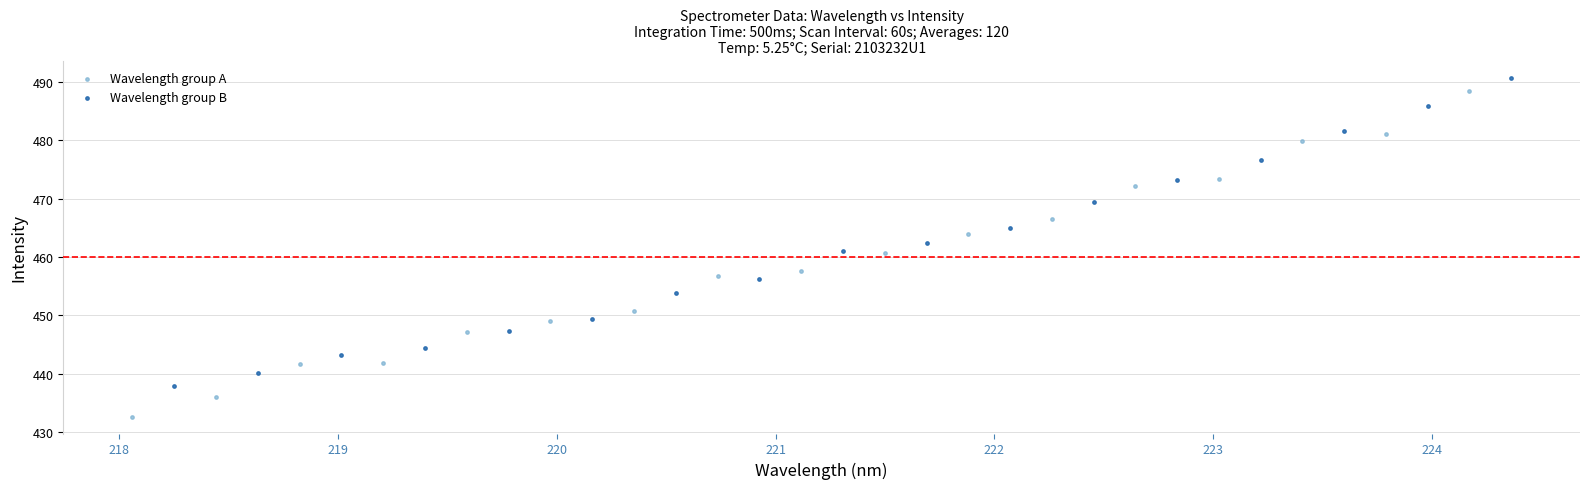

Which series has the largest Y range (max minus min)?

Wavelength group A